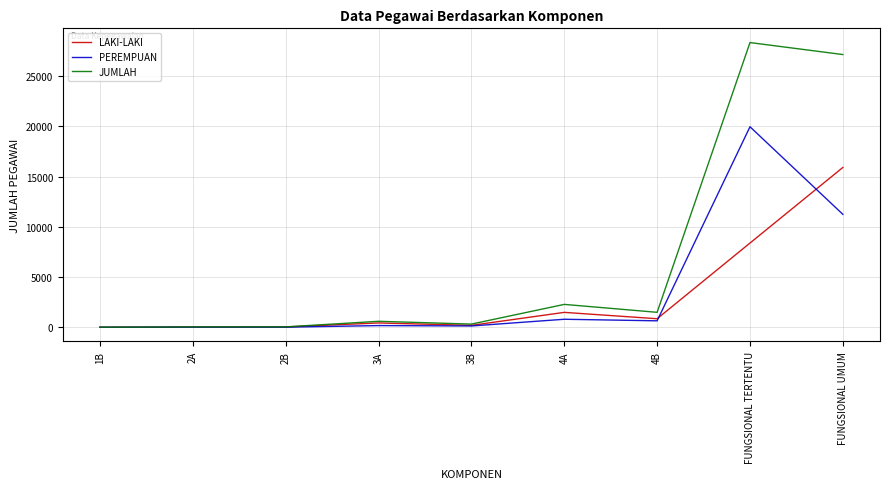

True or false: LAKI-LAKI has a value of 12403 at FUNGSIONAL TERTENTU.

False